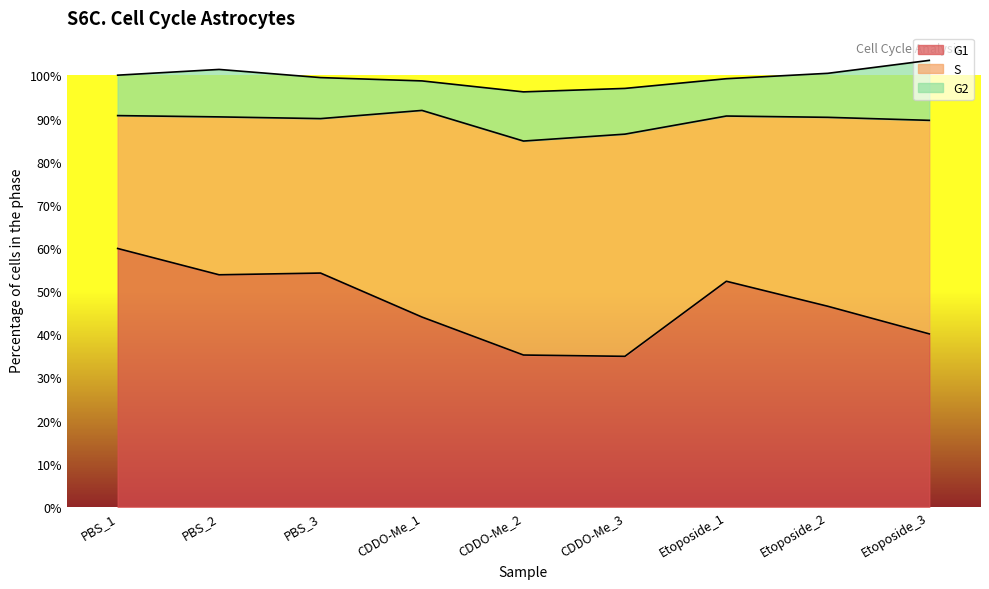

True or false: S has more than 2 points higher than both neighbors.

False